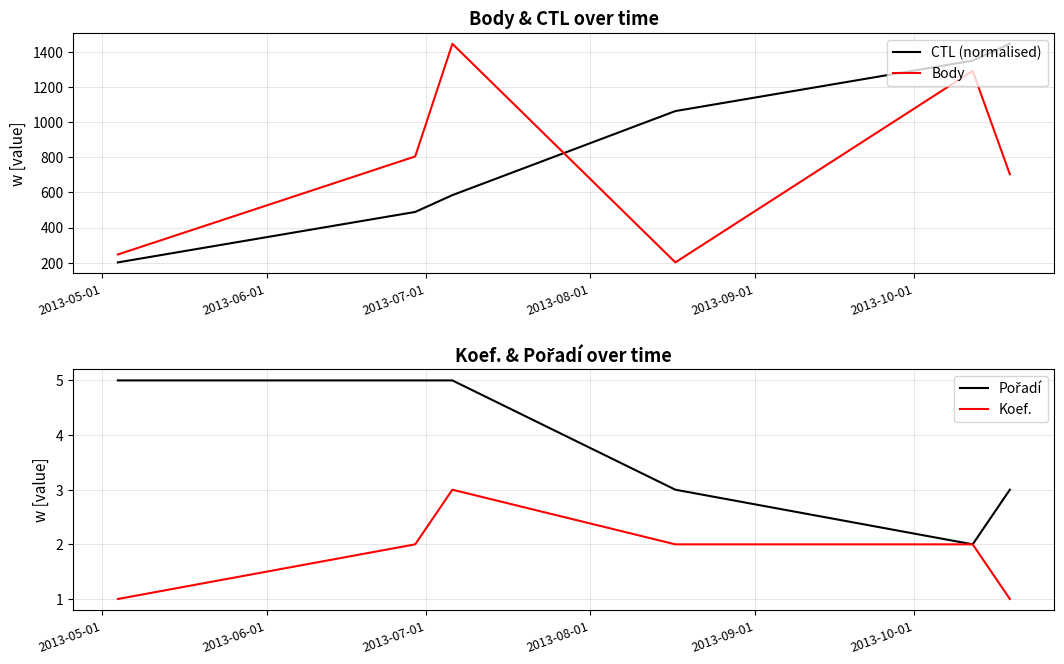

True or false: CTL (normalised) and Body intersect in this chart.

True